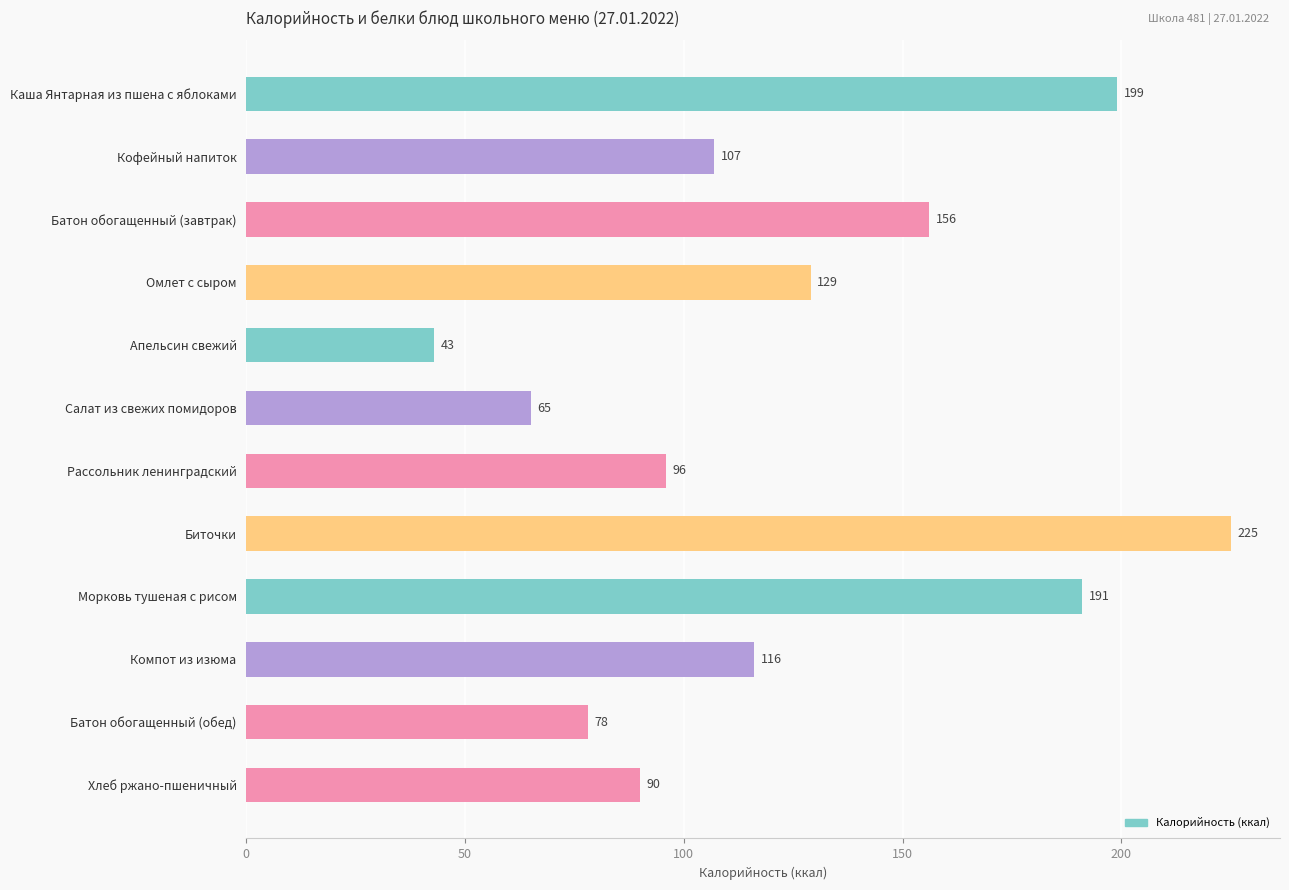

List the labels in order of value, largest first.

Биточки, Каша Янтарная из пшена с яблоками, Морковь тушеная с рисом, Батон обогащенный (завтрак), Омлет с сыром, Компот из изюма, Кофейный напиток, Рассольник ленинградский, Хлеб ржано-пшеничный, Батон обогащенный (обед), Салат из свежих помидоров, Апельсин свежий